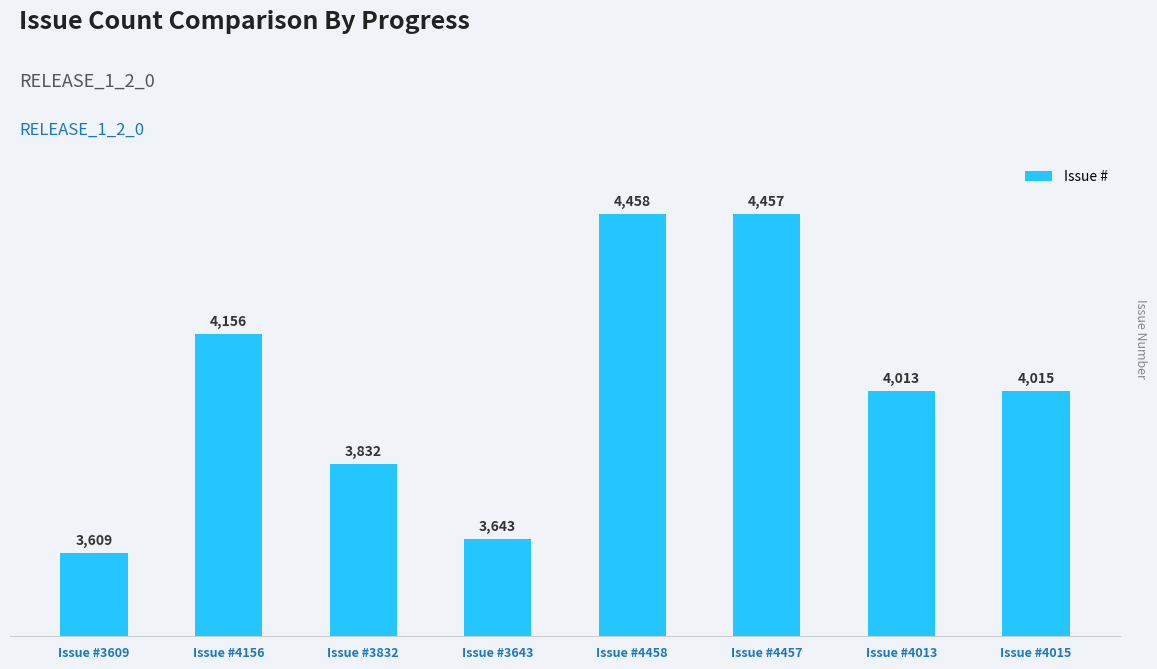

What is the change in value from Issue #3609 to Issue #4457?

+848